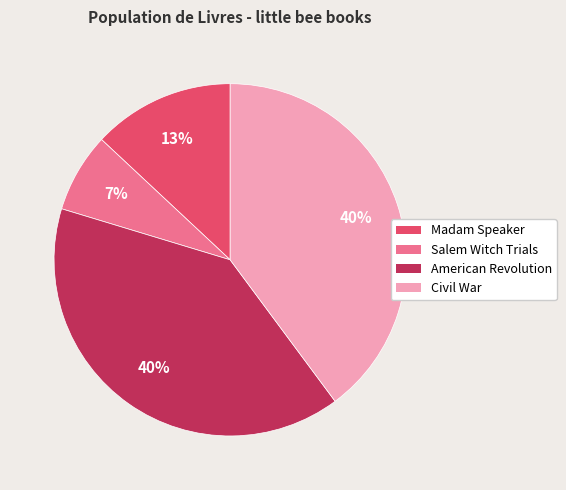

Does Madam Speaker account for over 50% of the chart?

No